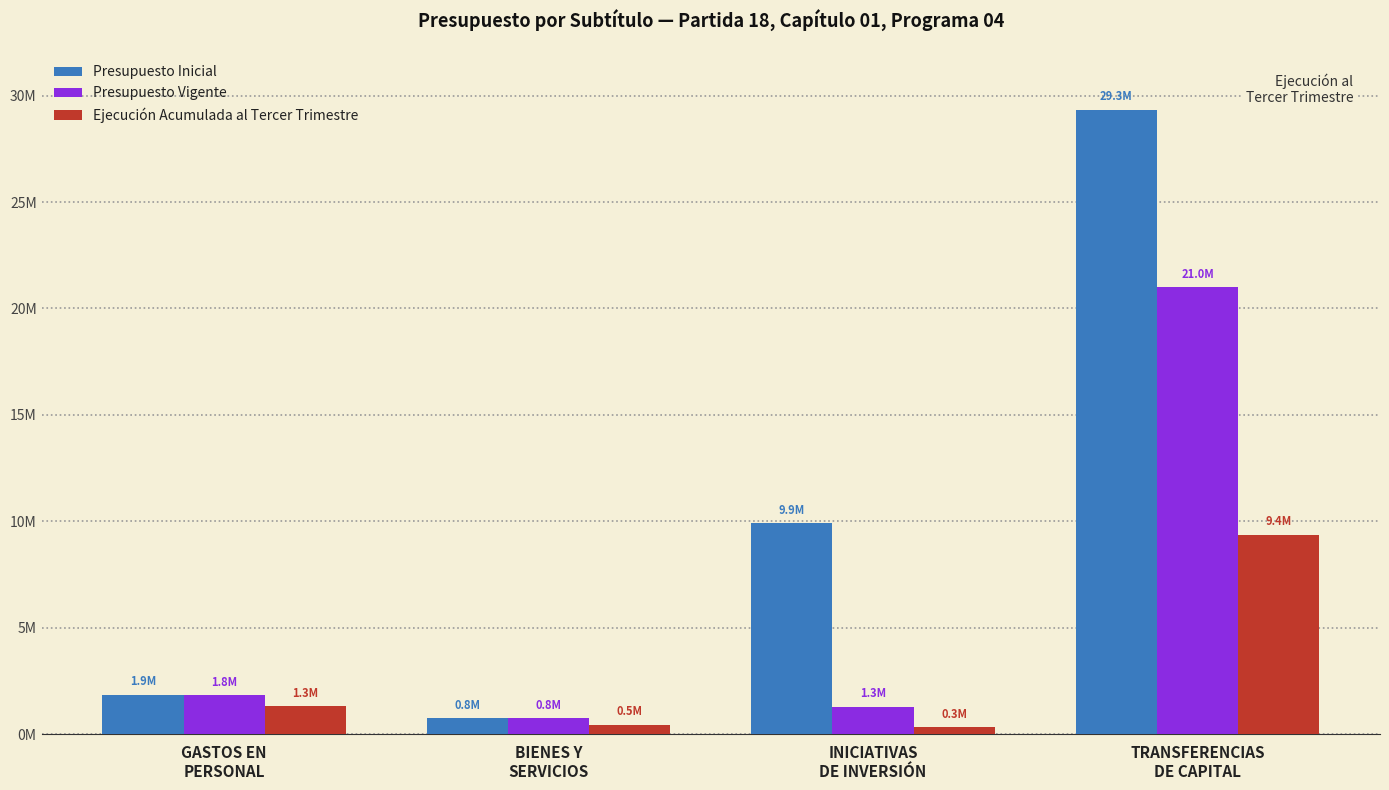

Rank the series by their maximum value, from highest to lowest.

Presupuesto Inicial, Presupuesto Vigente, Ejecución Acumulada al Tercer Trimestre